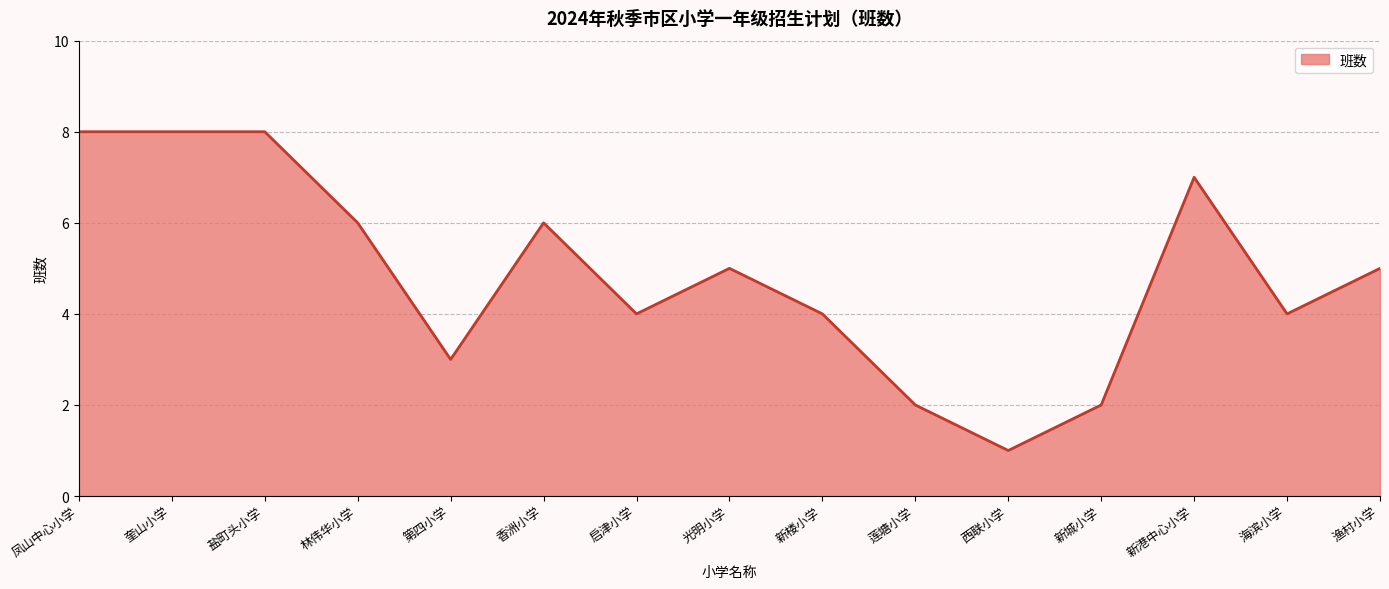

The value at 奎山小学 is 12. True or false?

False